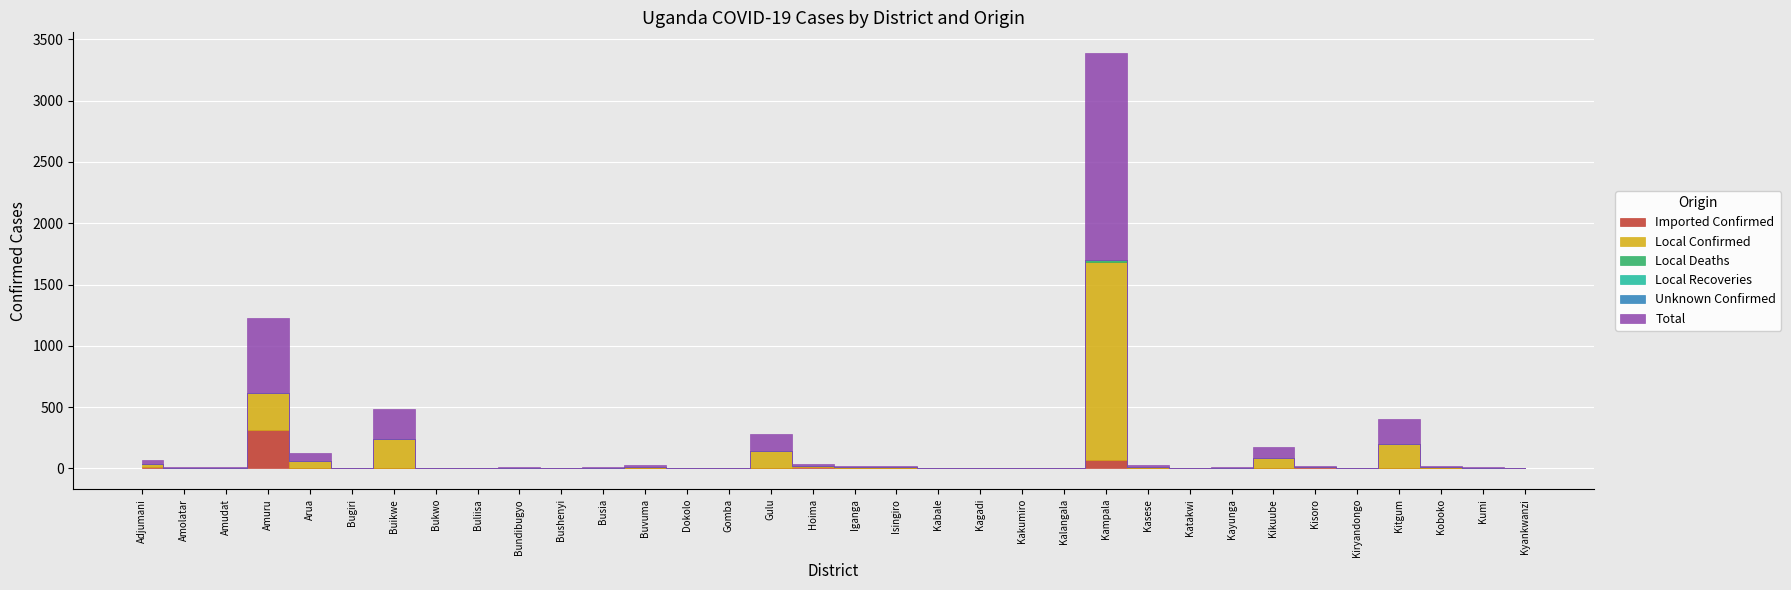

The Total series shows 3 at Katakwi. True or false?

False